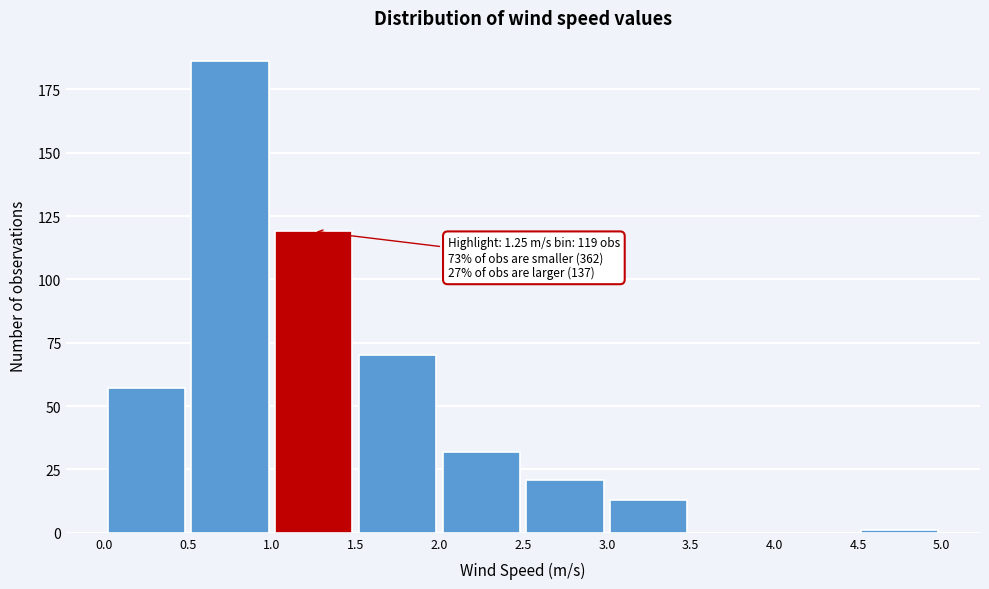

Over which range of the x-axis is the bar tallest?

0.5 to 1.0